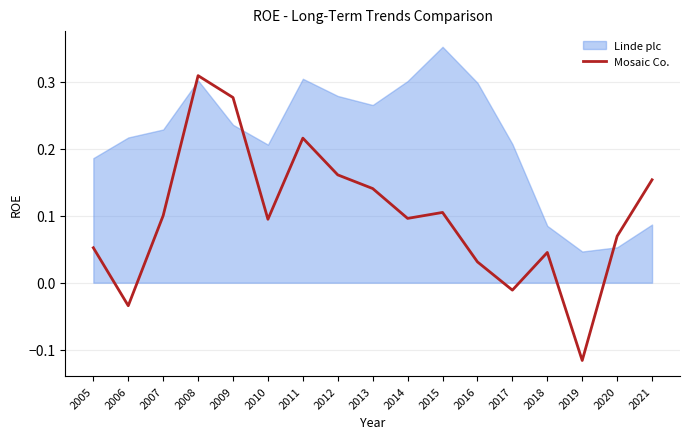

Where is the first local maximum?

2008